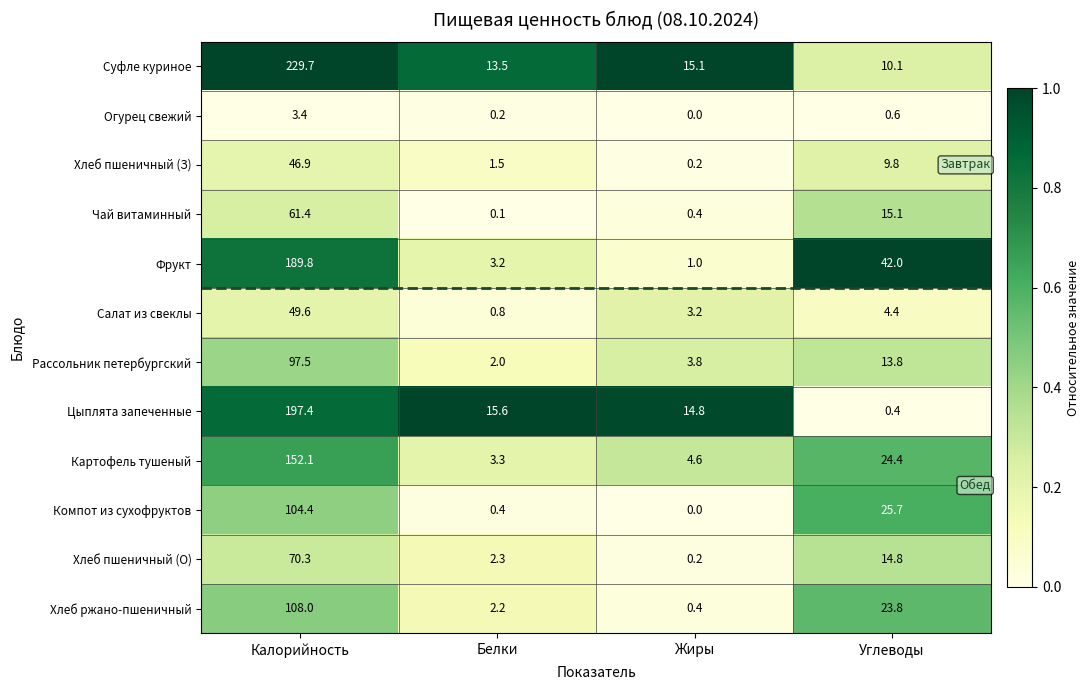

List the labels in order of Хлеб пшеничный (О) value, largest first.

Калорийность, Углеводы, Белки, Жиры